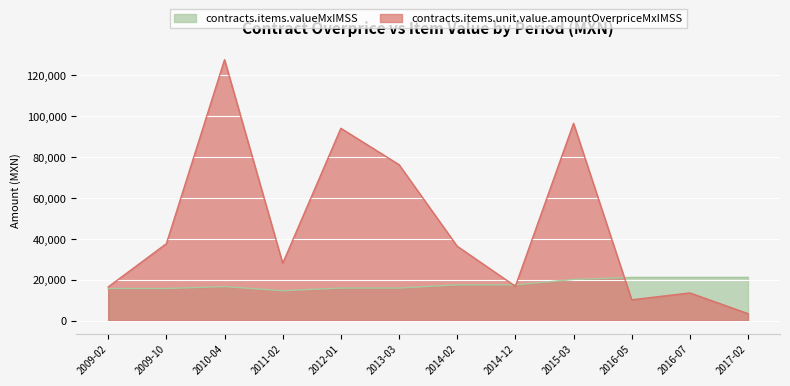

Is it true that contracts.items.unit.value.amountOverpriceMxIMSS equals 13824.5 at 2016-05?

False